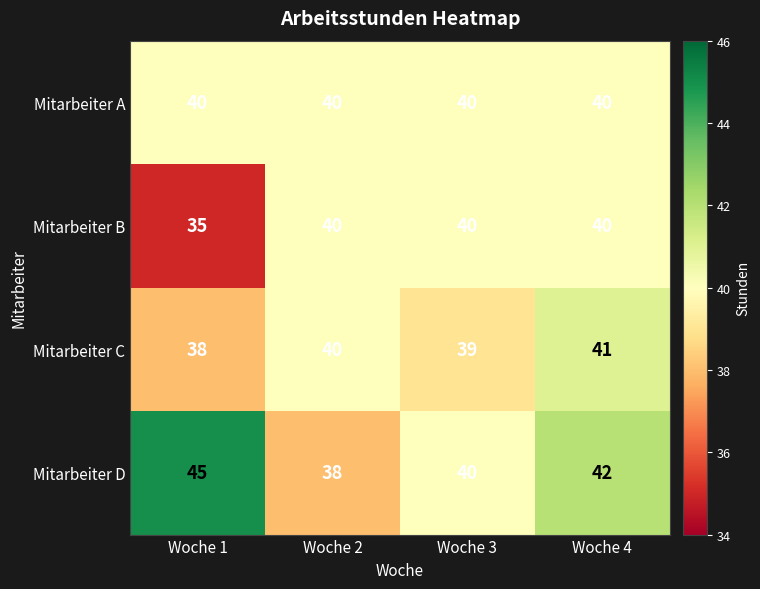

List the series in order of their overall mean, highest first.

Mitarbeiter D, Mitarbeiter A, Mitarbeiter C, Mitarbeiter B